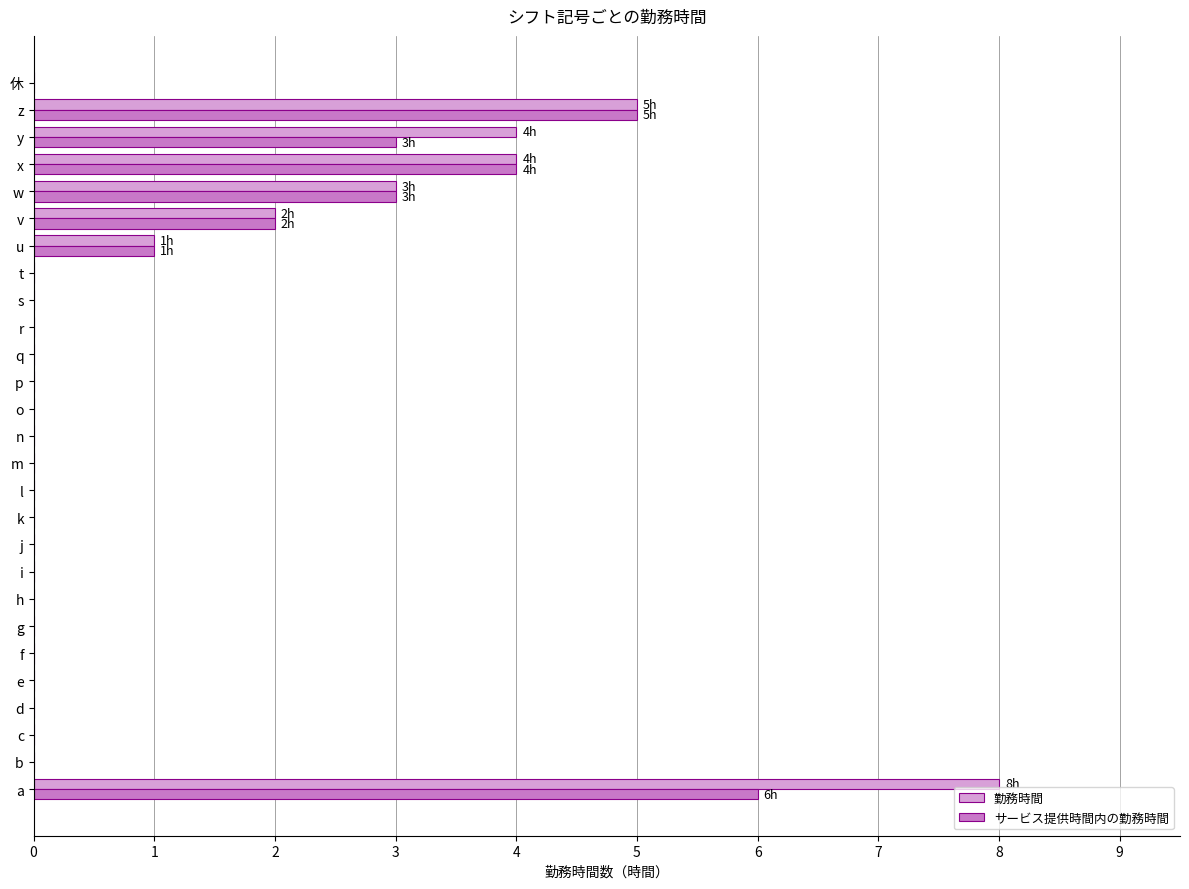

What is the sum of all 勤務時間 values?

27